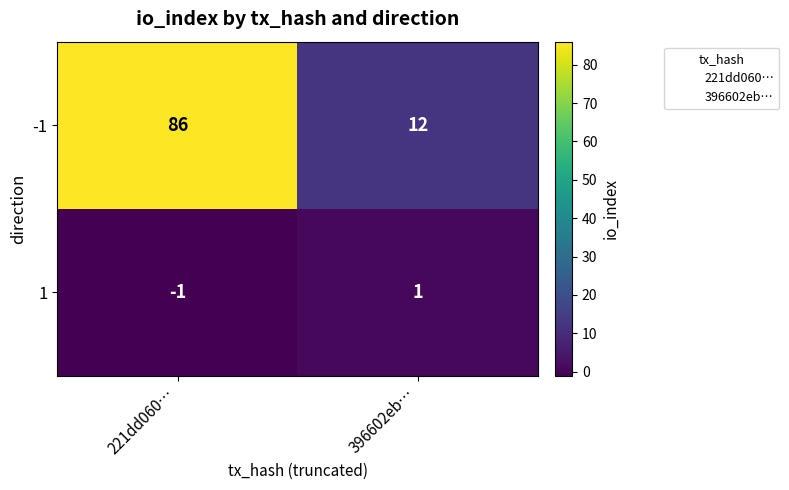

Which series has the widest spread of values?

-1